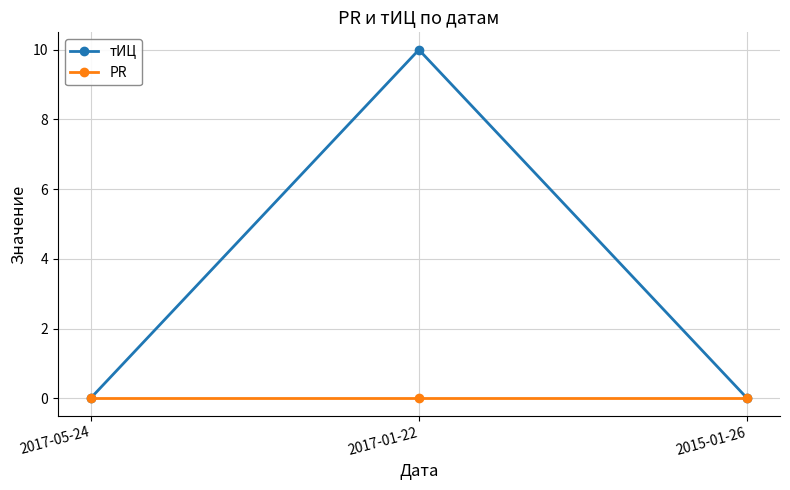

Rank the series by their maximum value, from lowest to highest.

PR, тИЦ